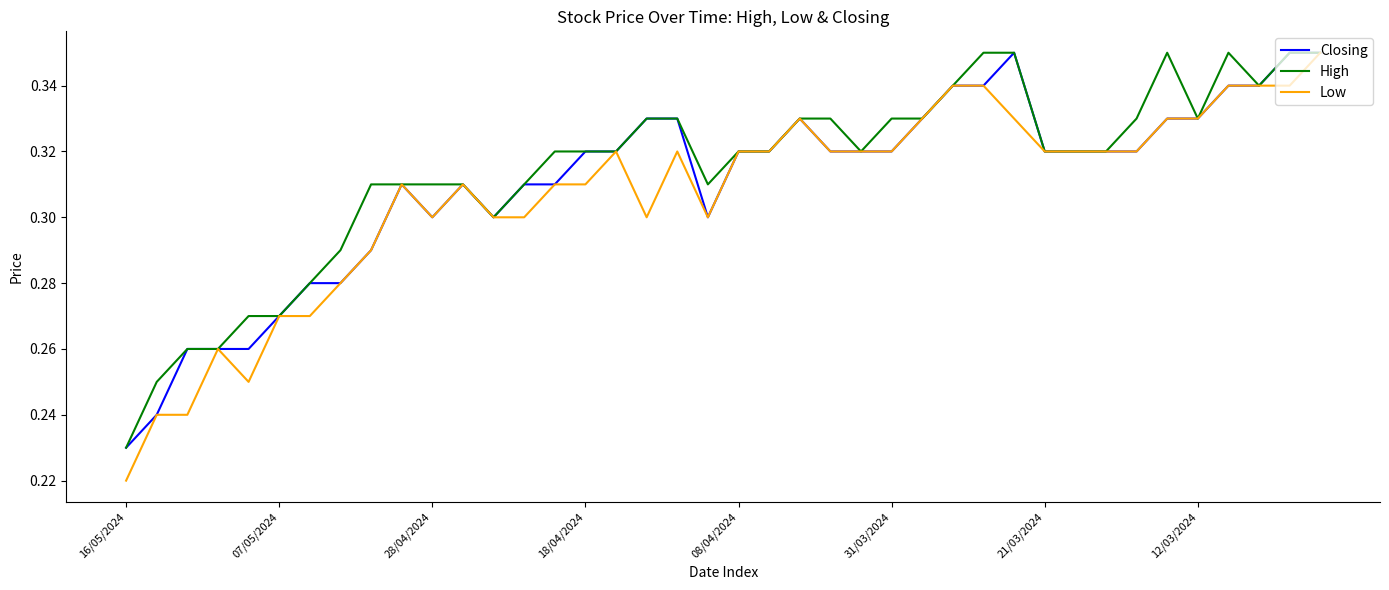

Which series has the largest range (max minus min)?

Low